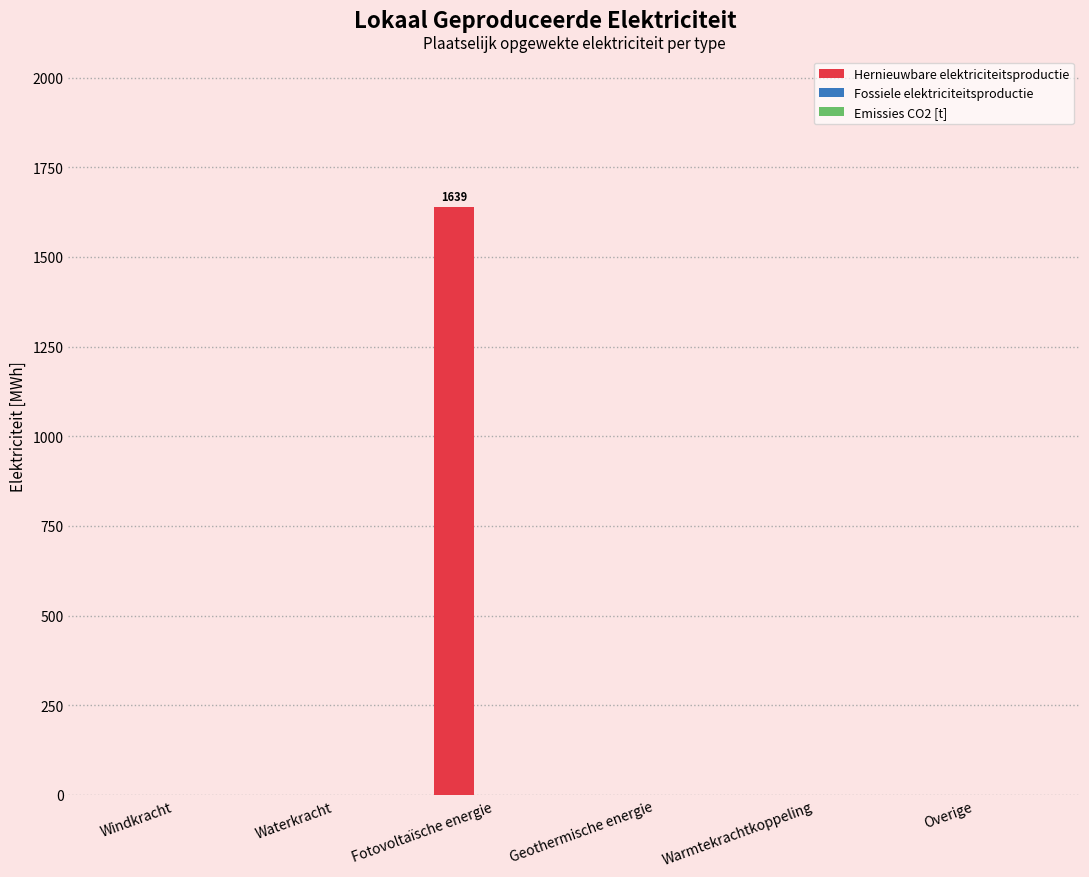

What is the sum of all values?

1639.3